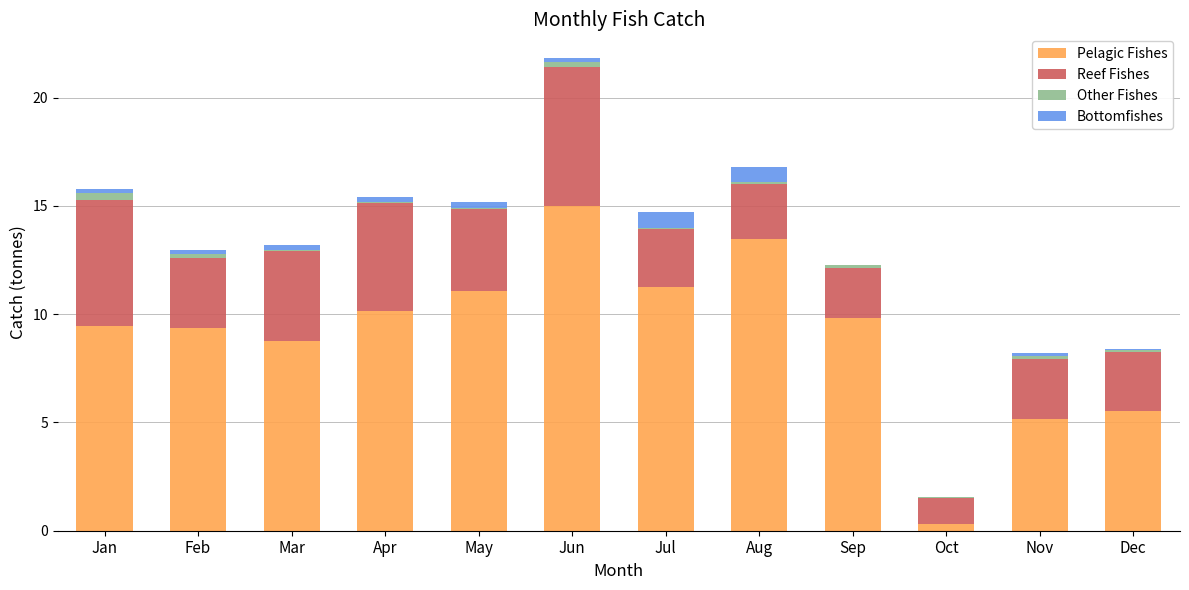

What is the maximum value for Pelagic Fishes?

15.0